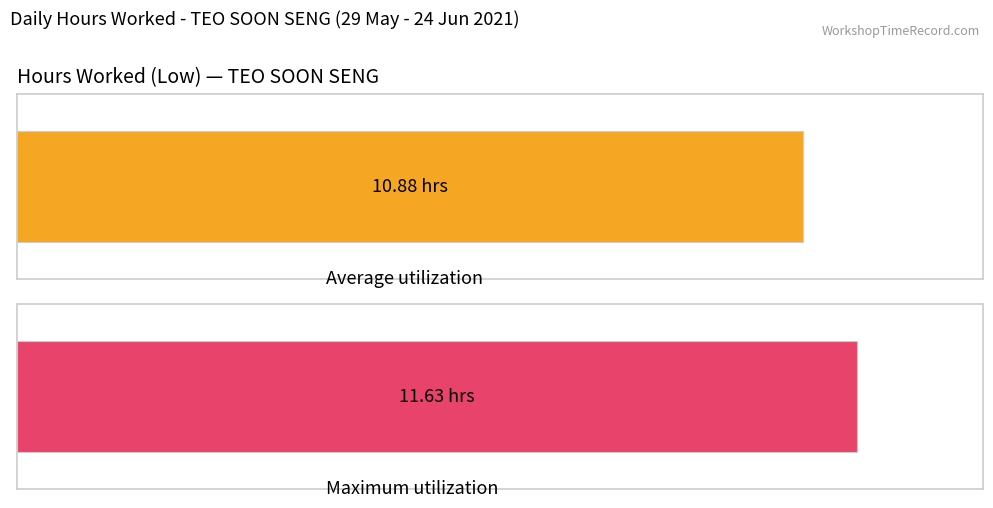

Does the chart contain any negative values?

No